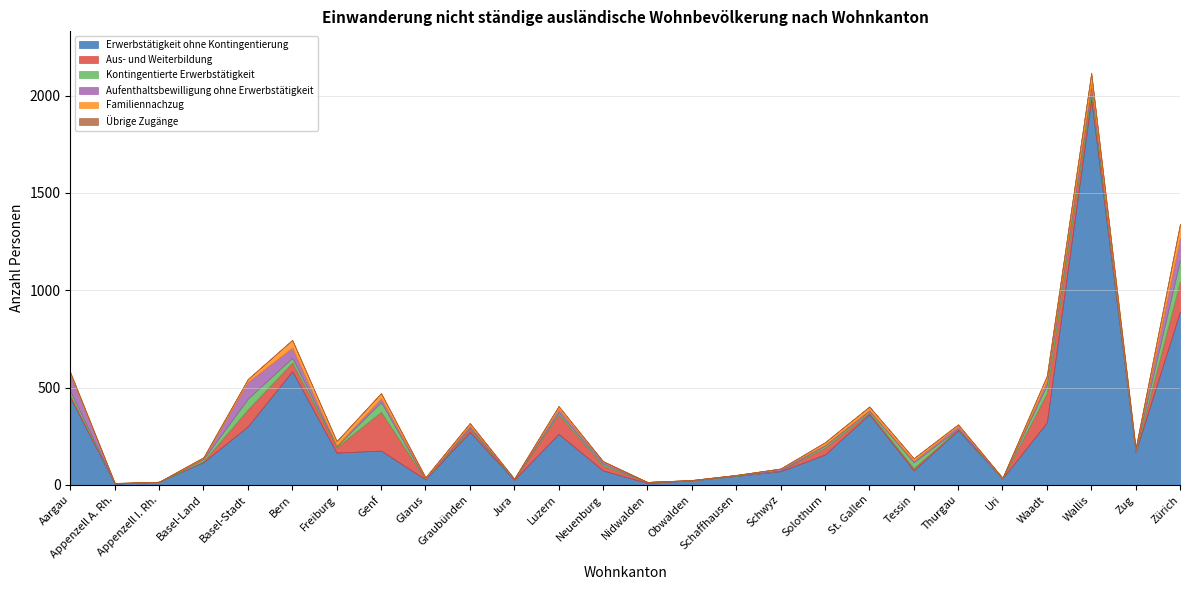

Which category has the highest value in the Übrige Zugänge series?

Wallis